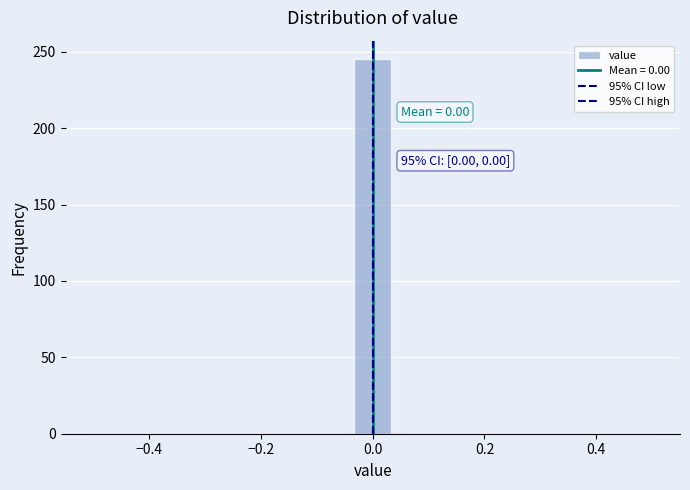

Around what value on the x-axis is the tallest bar? Give the approximate position of its centre, as read against the axis.

0.00